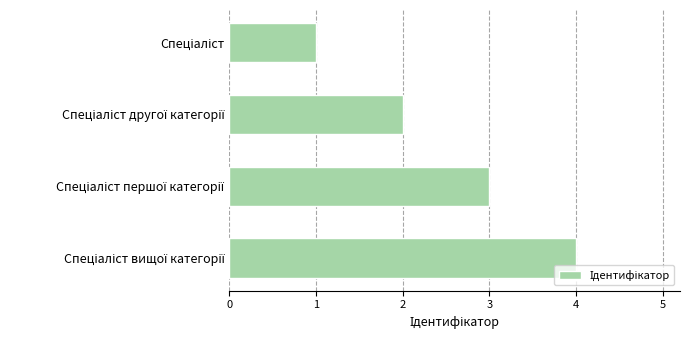

What is the greatest value displayed?

4